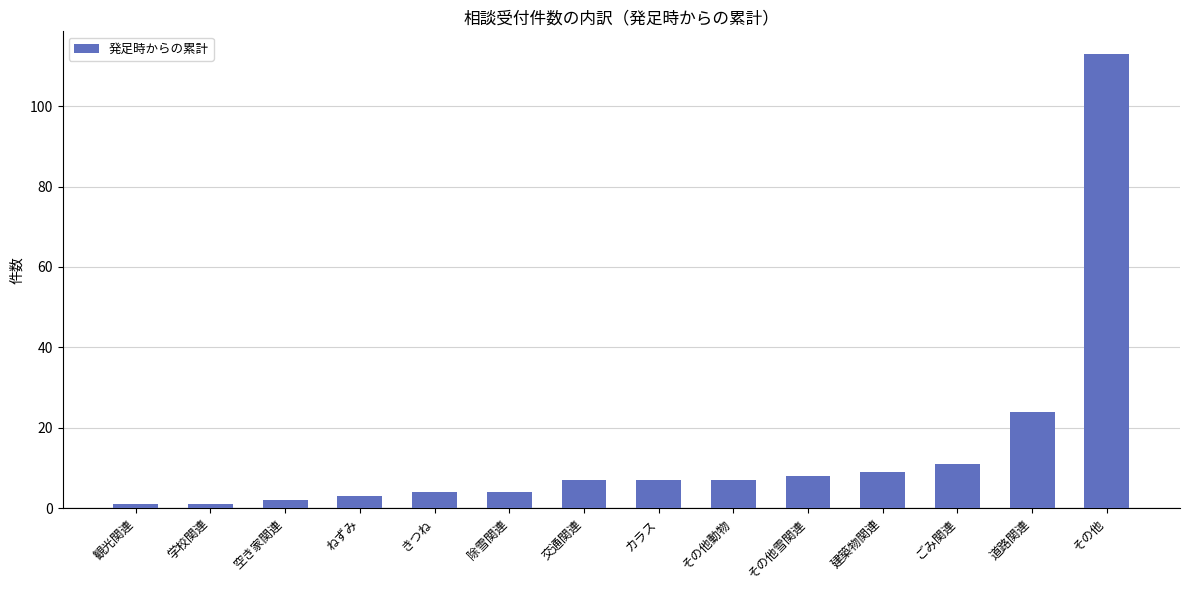

Reading left to right, transcribe all the data shown in this chart.

1	1	2	3	4	4	7	7	7	8	9	11	24	113